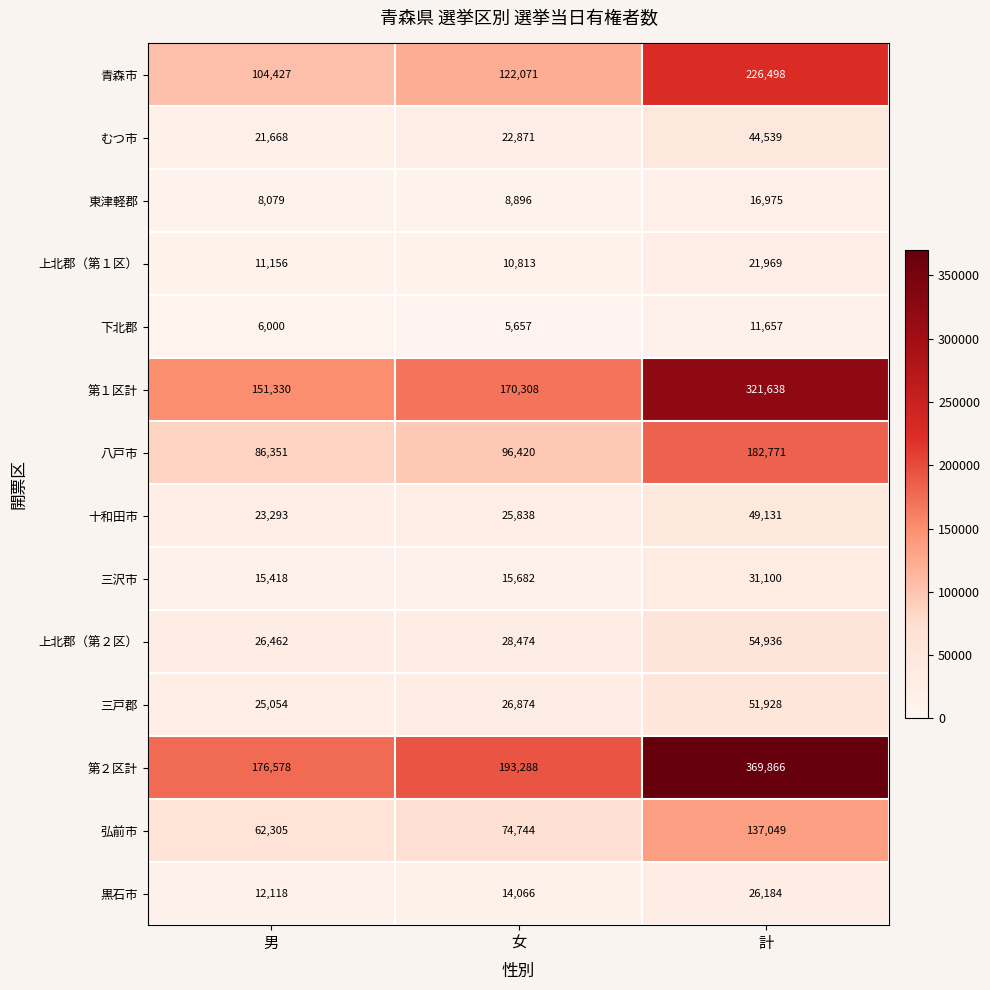

List the series in order of their peak value, highest first.

第２区計, 第１区計, 青森市, 八戸市, 弘前市, 上北郡（第２区）, 三戸郡, 十和田市, むつ市, 三沢市, 黒石市, 上北郡（第１区）, 東津軽郡, 下北郡